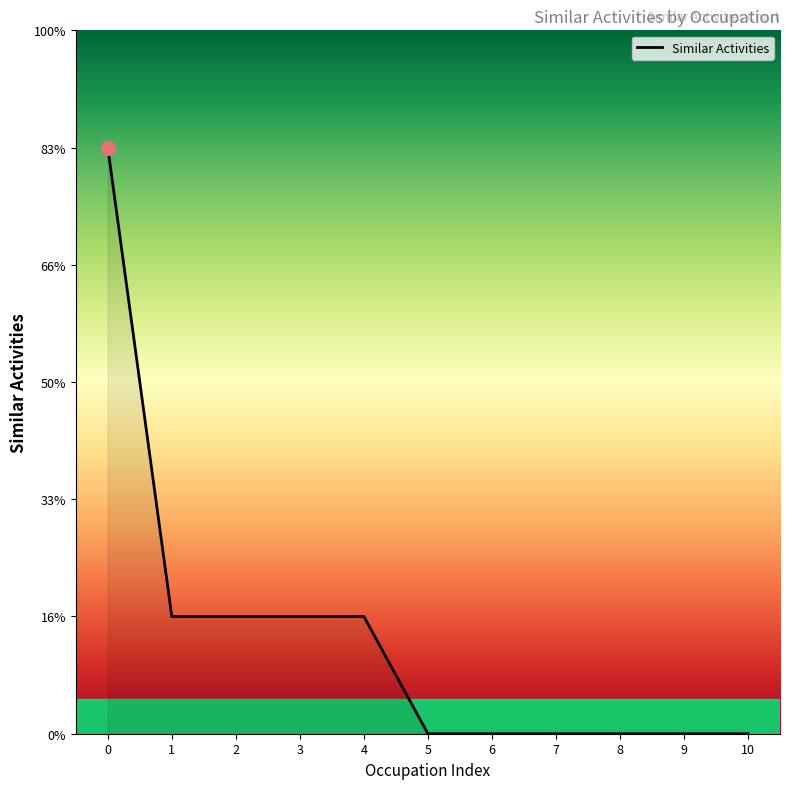

True or false: there are more than 1 points higher than both neighbors.

False